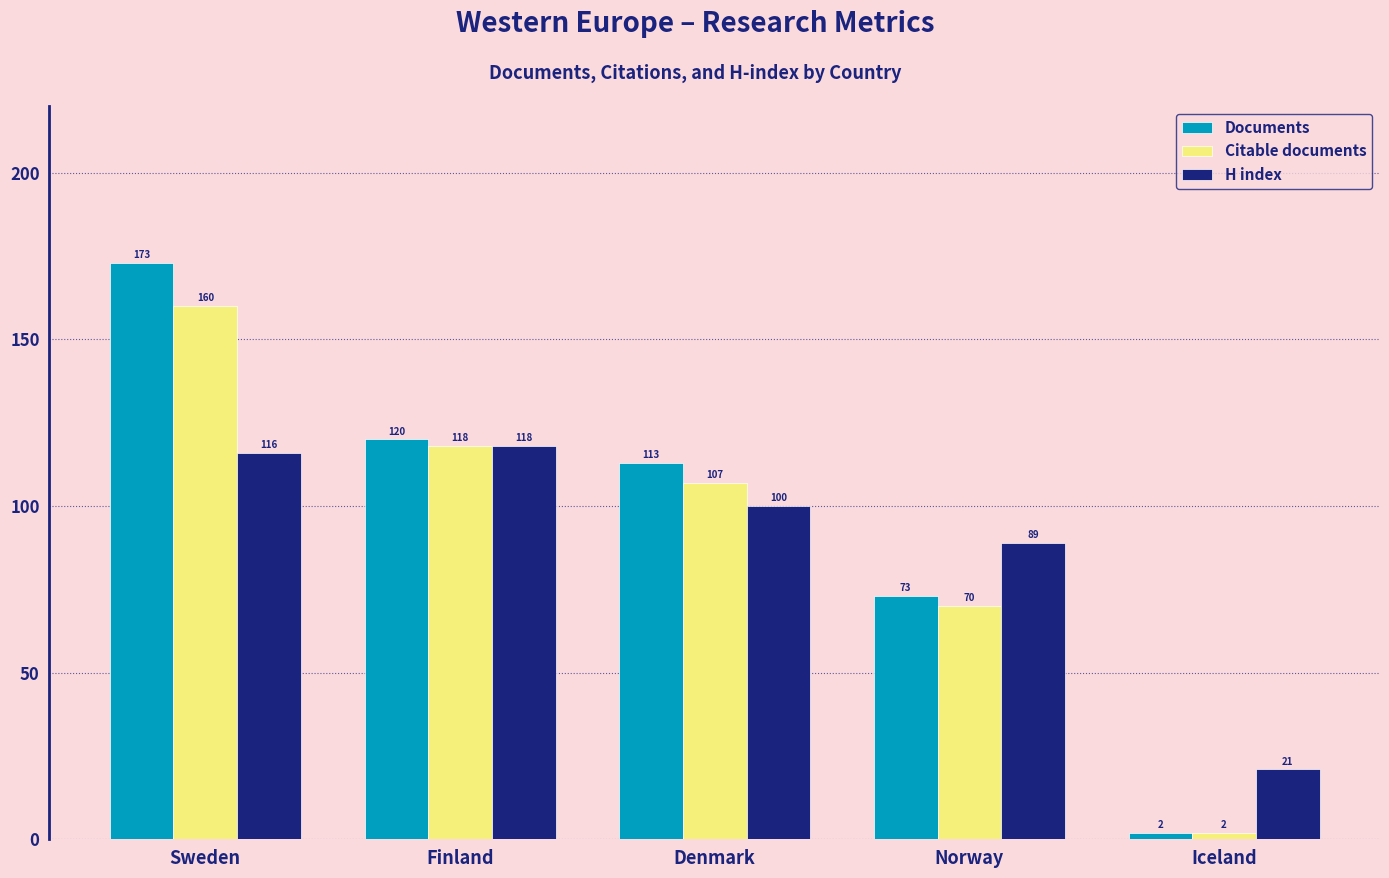

Reading left to right, list all the values displayed in this chart.

Documents: 173	120	113	73	2
Citable documents: 160	118	107	70	2
H index: 116	118	100	89	21